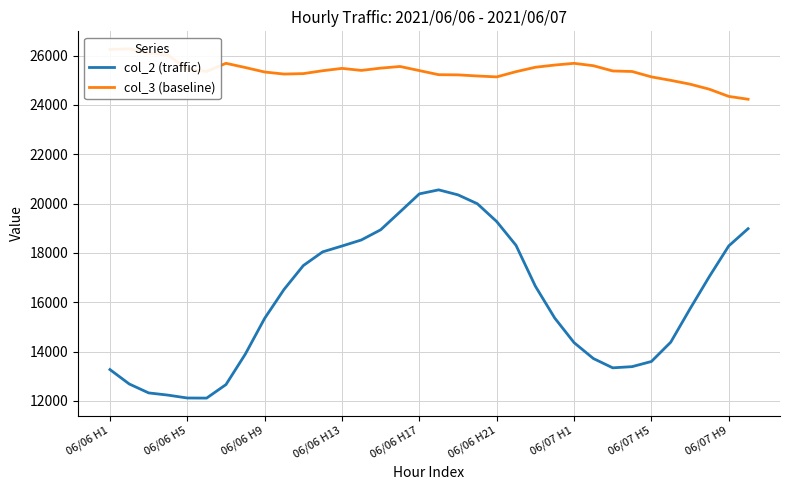

What value does the col_3 (baseline) series have at 15?

25557